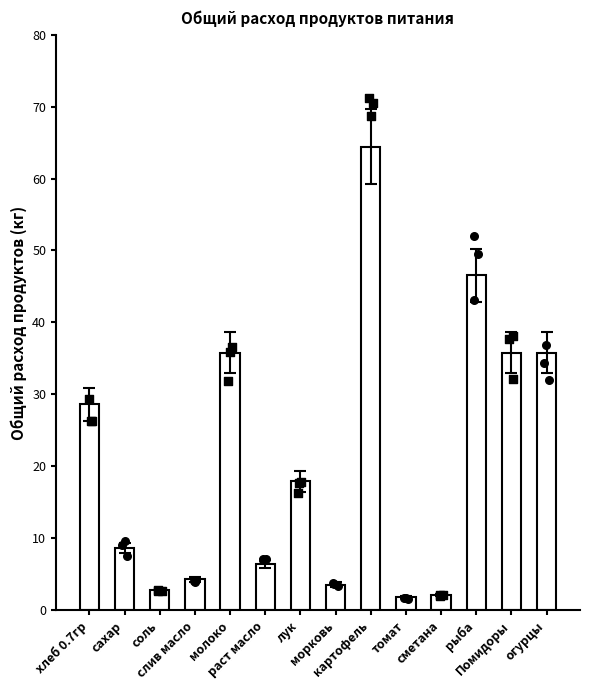

What is the change in value from лук to рыба?

+28.6